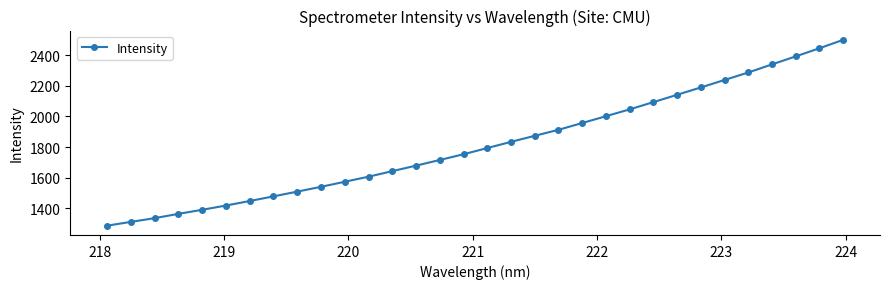

What is the value of the 4th point from the left?

1364.7